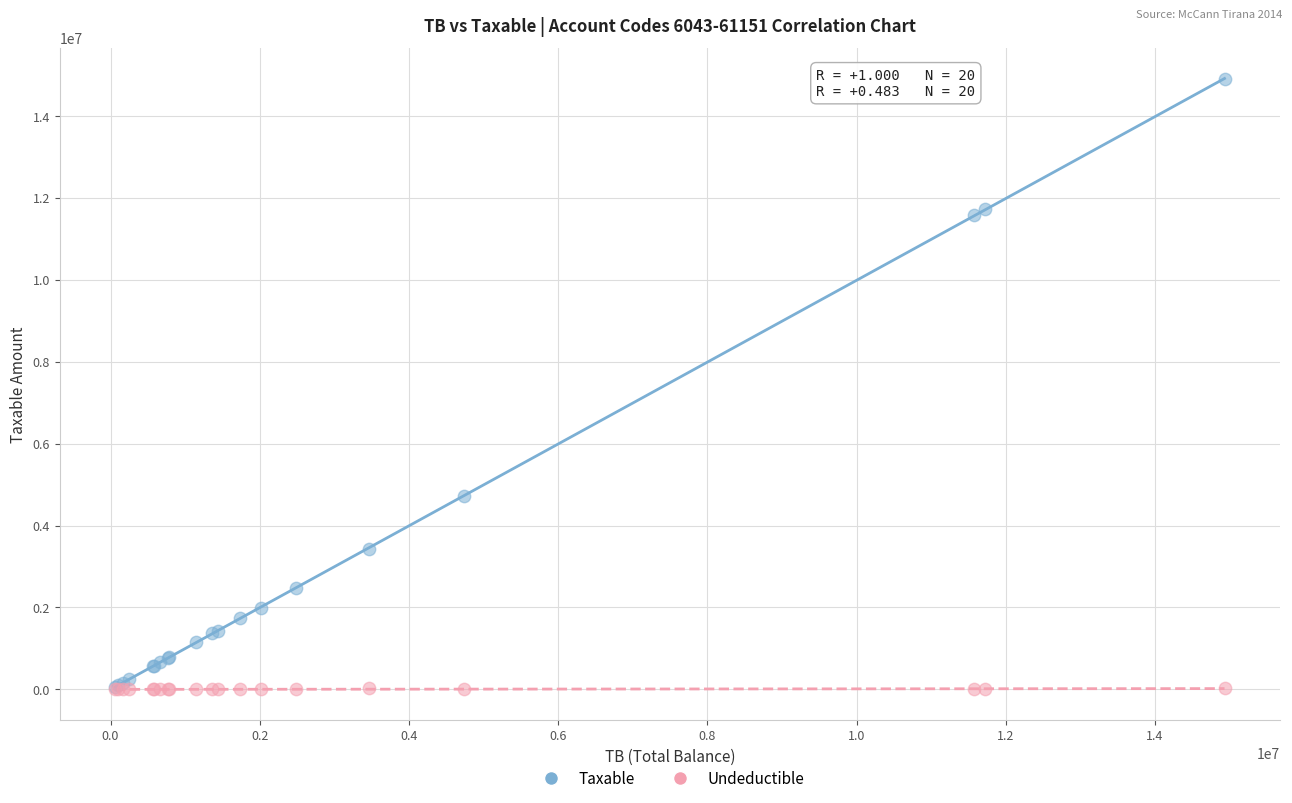

Across all series, what Y value is closest to 7443929?

4731146.9